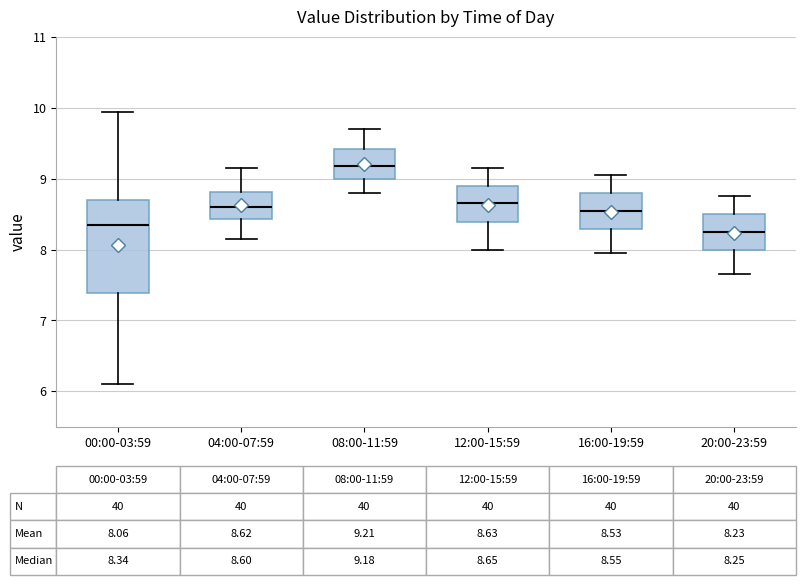

Which box's median line is the highest?

08:00-11:59